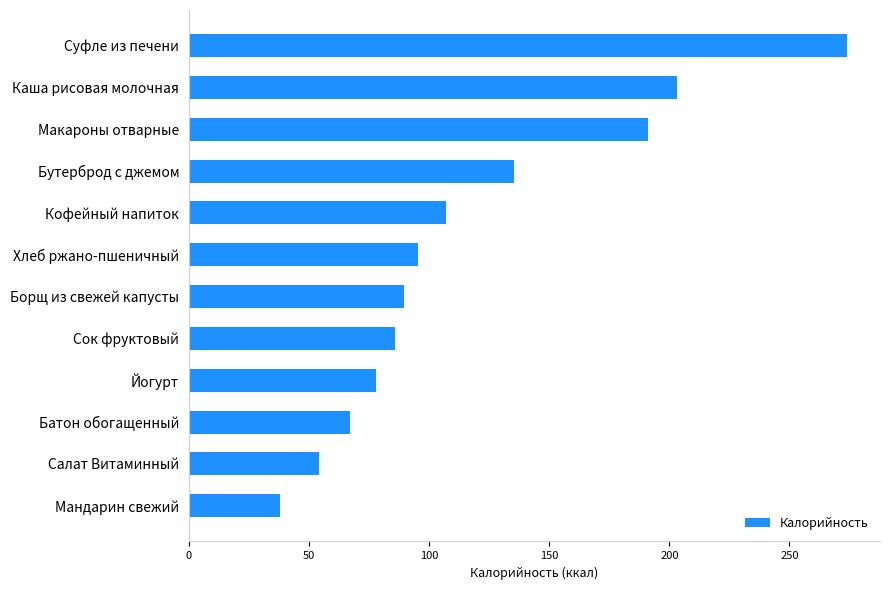

Where is the data nearest to the value 156?

Бутерброд с джемом